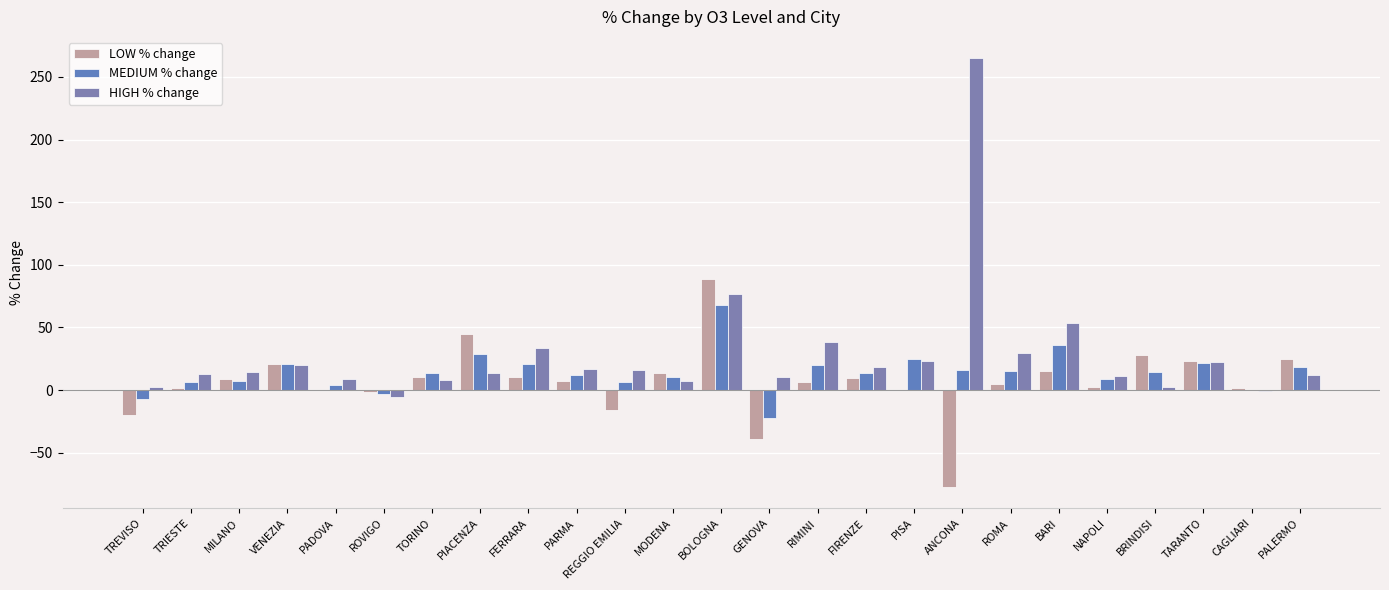

Count the number of categories in the chart.

25